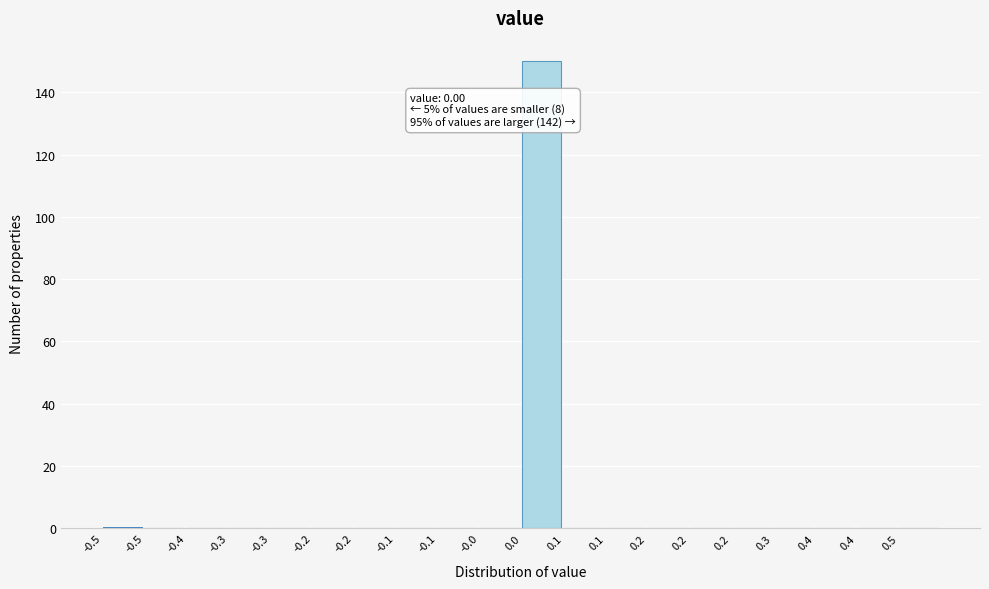

Are the bars horizontal?

No